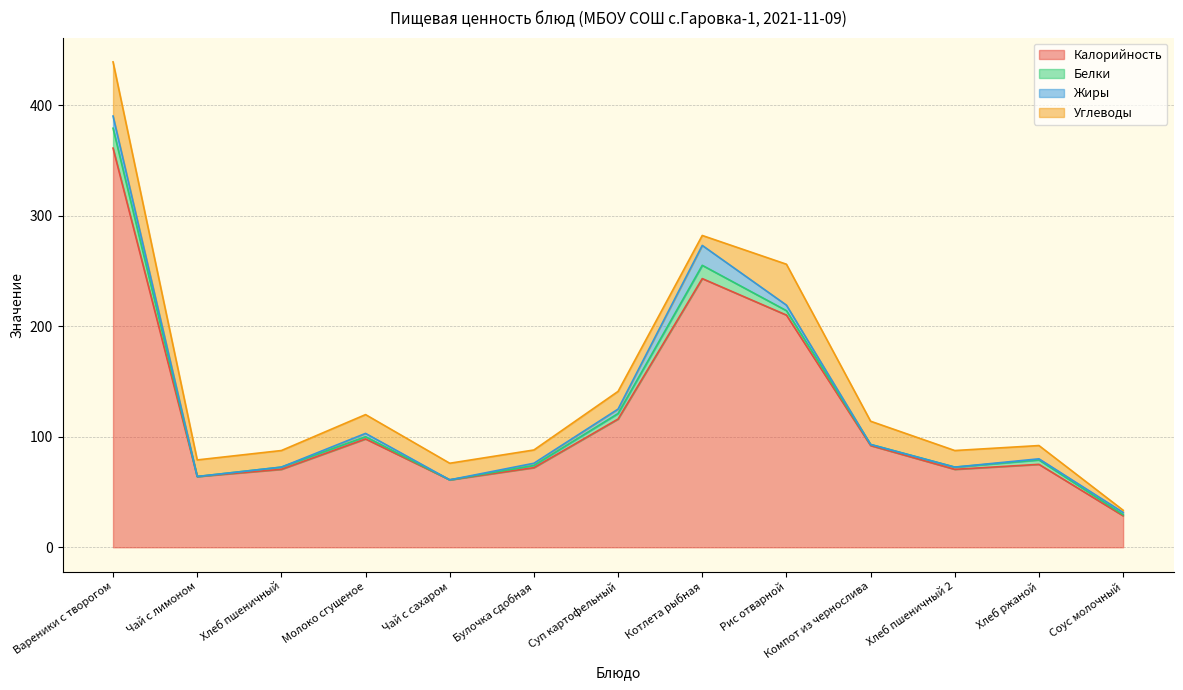

After their last crossing, which series has the higher values: Белки or Жиры?

Жиры